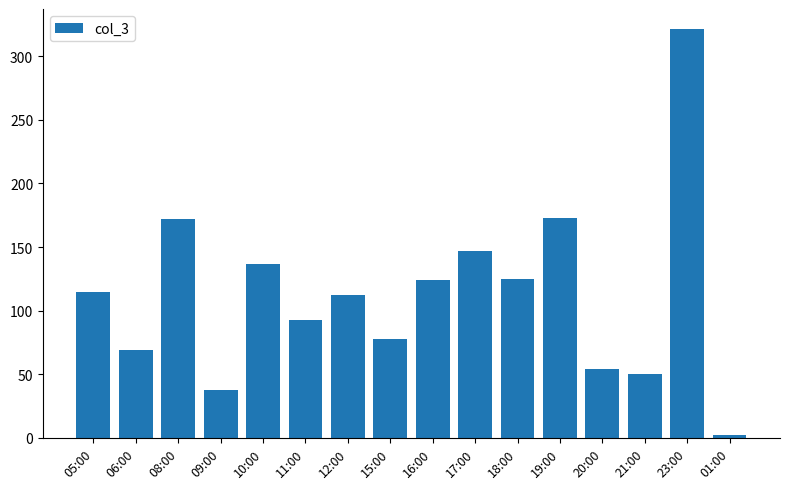

What is the label of the 11th bar from the left?

18:00